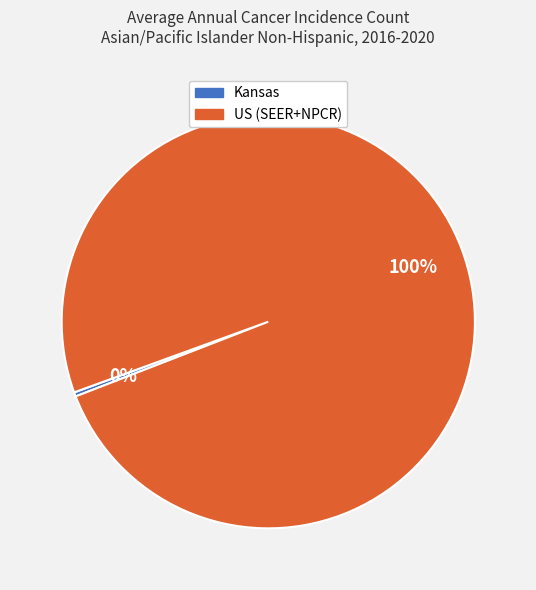

Which has a higher value, US (SEER+NPCR) or Kansas?

US (SEER+NPCR)